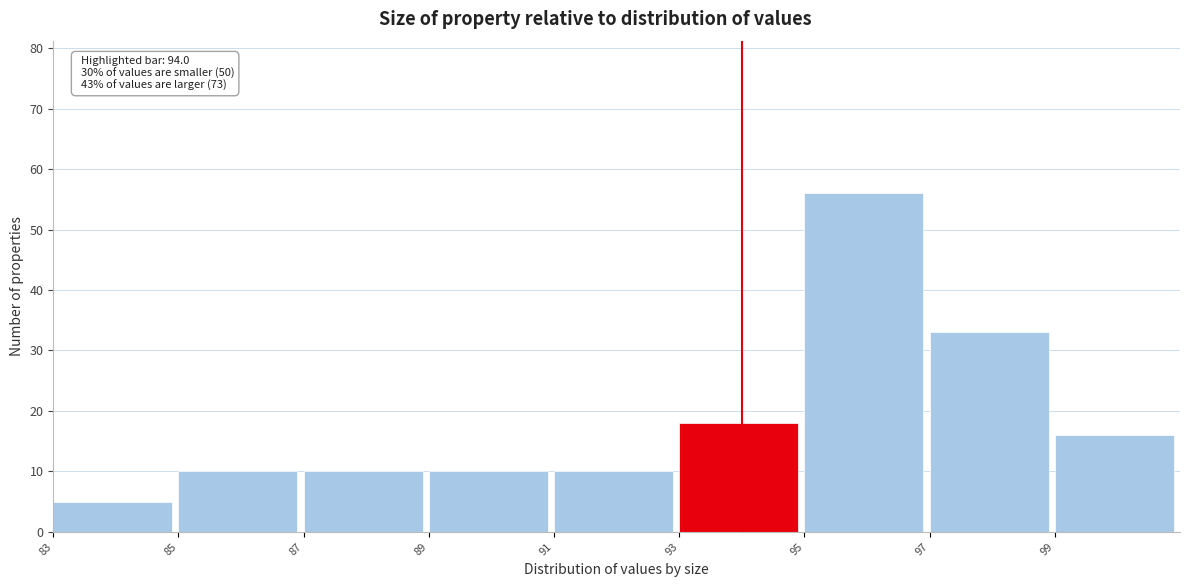

Over which range of the x-axis is the bar tallest?

95 to 97